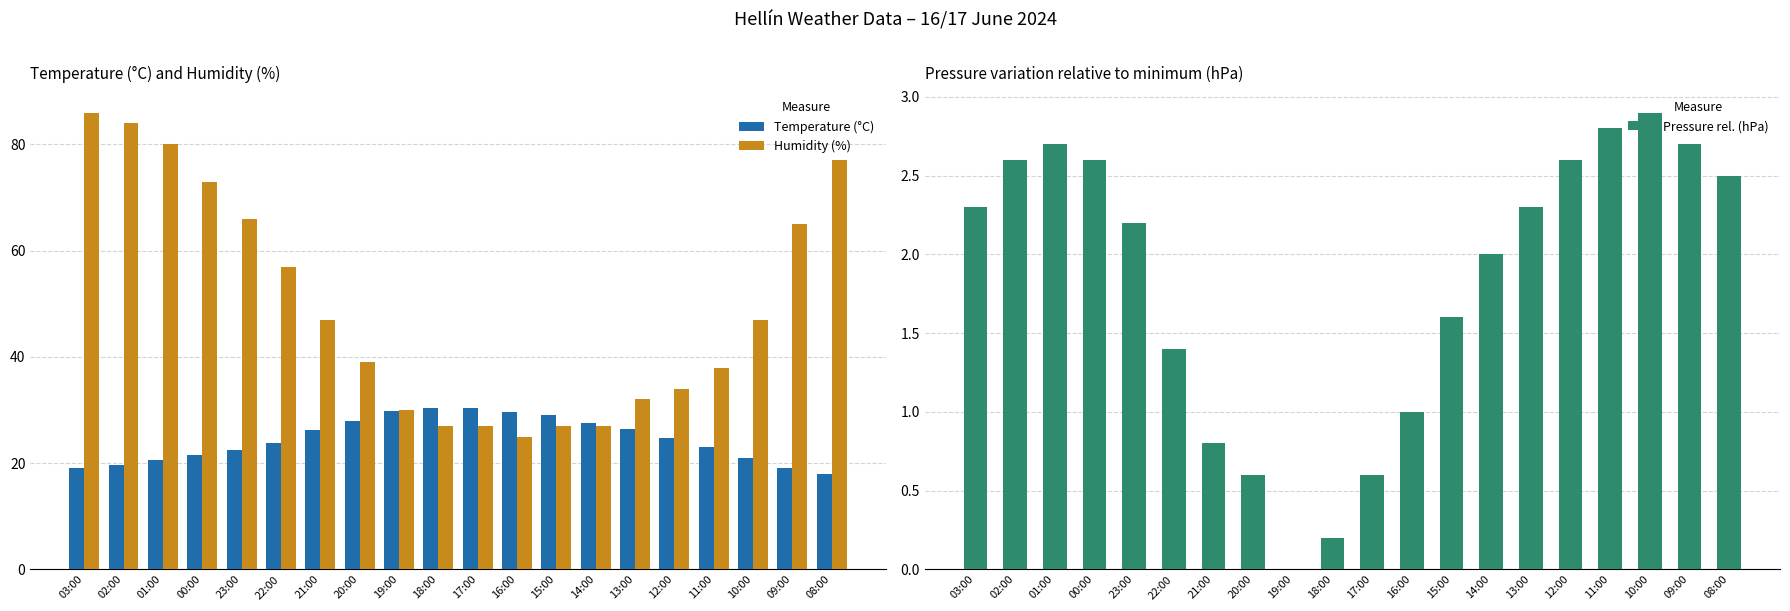

Where does the Temperature (°C) series first go above 24?

21:00